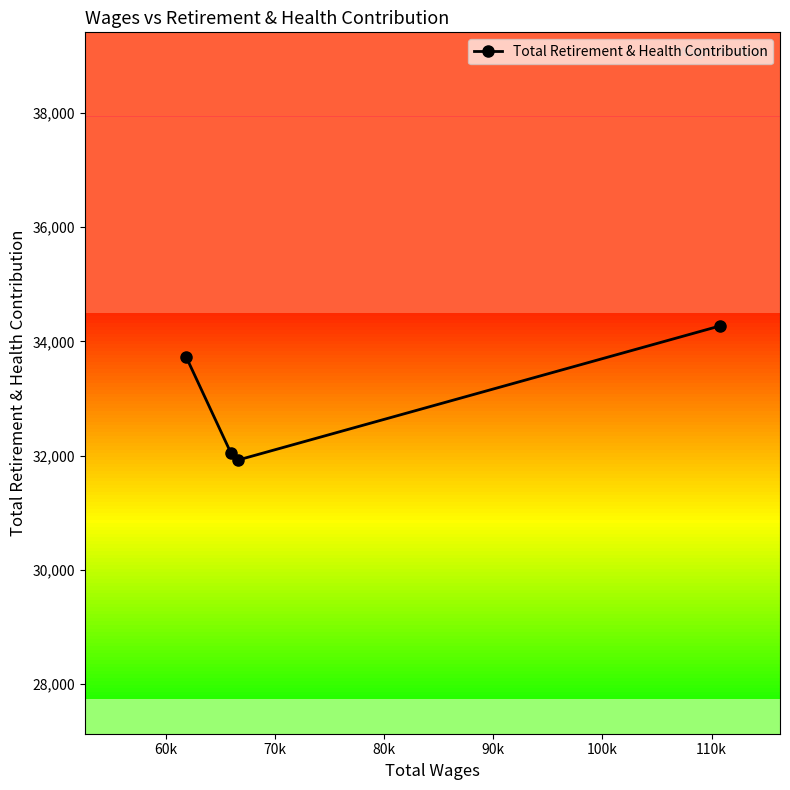

What is the difference between the maximum and minimum values?

2346